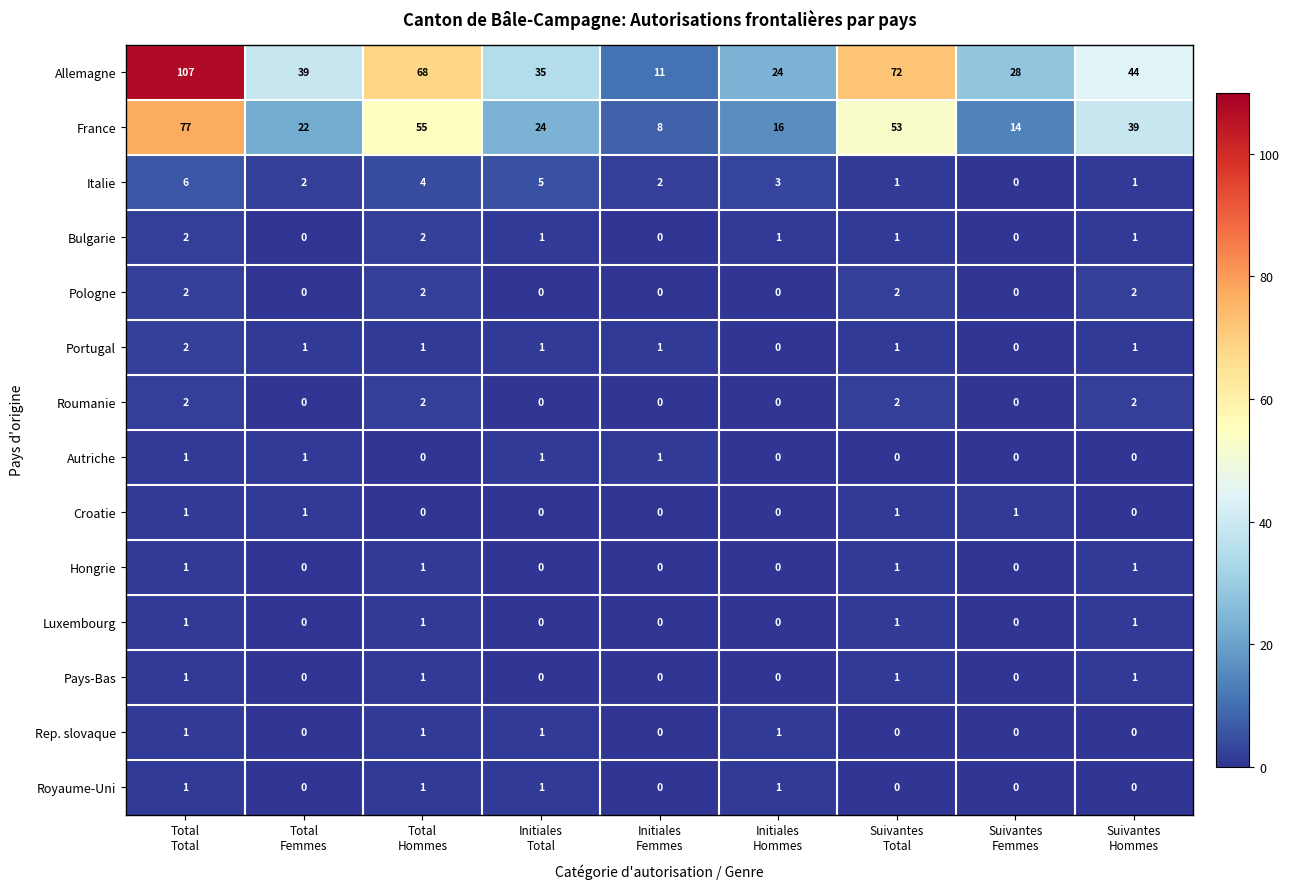

Which series has the widest spread of values?

Allemagne